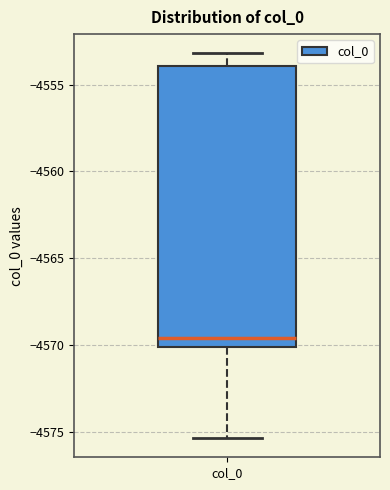

Transcribe this box plot: give where the median line is, the range the box spans, and where the two whiskers end, as read against the y-axis. The values are not printed on the chart, so give them approximately, as read against the axis.

median -4569.5, box -4570.0 to -4554.0, whiskers -4575.5 to -4553.0